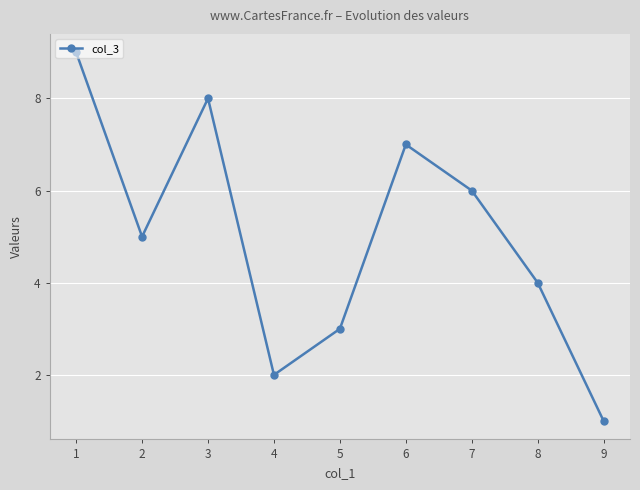

What is the maximum value shown in the chart?

9